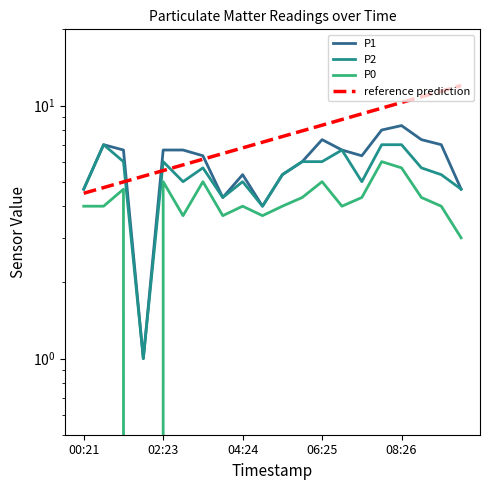

Which series has the largest range (max minus min)?

P1